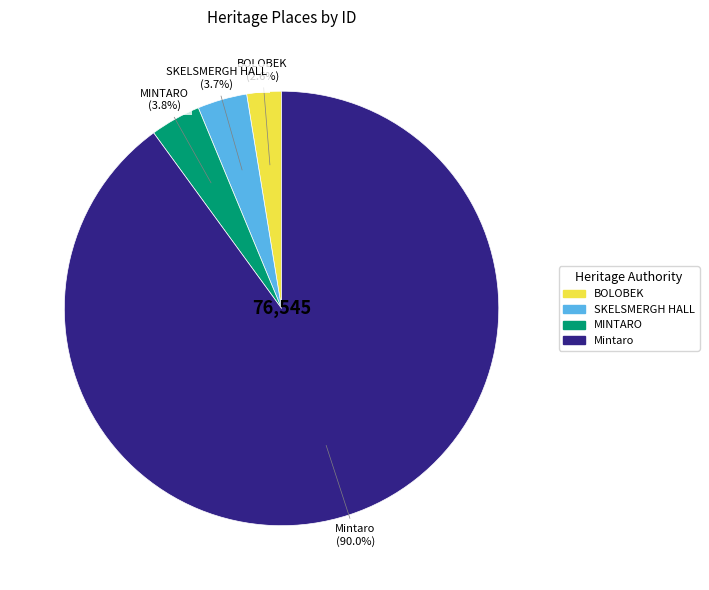

To the nearest percent, what is the average slice percentage?

25%